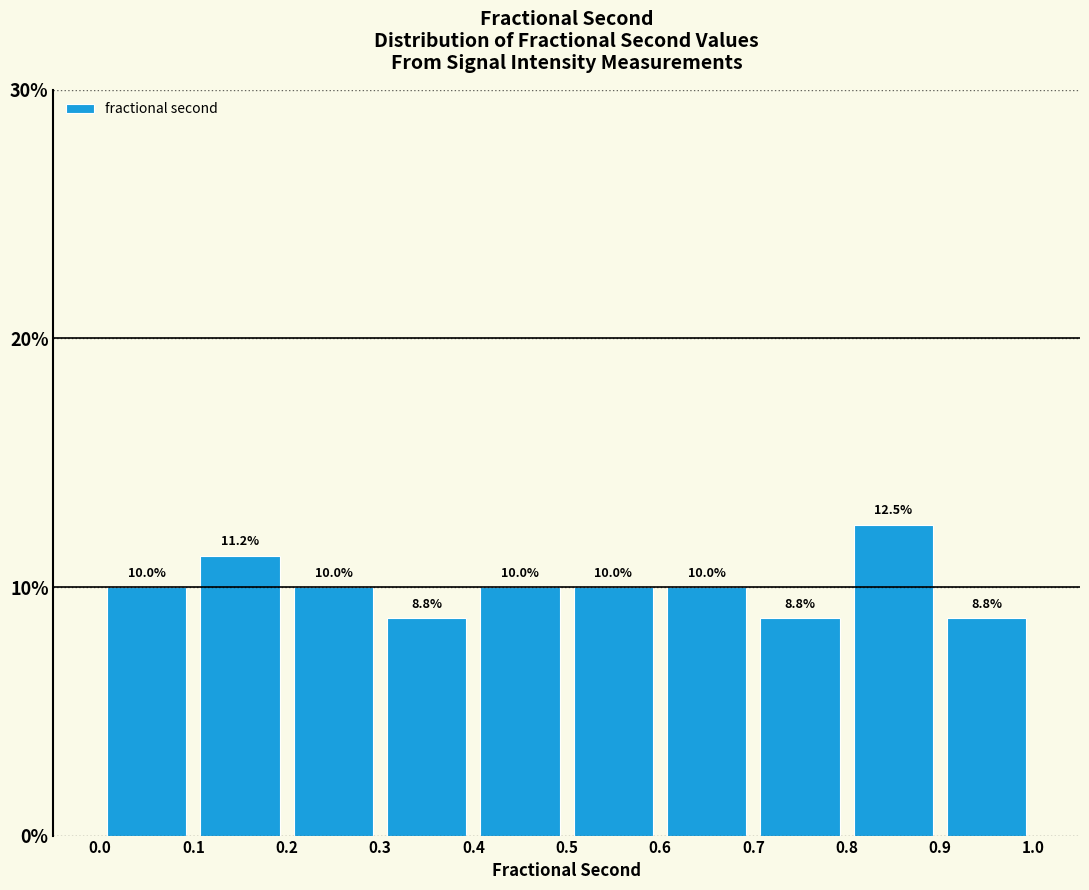

Reading left to right, list every bar in this chart as the range it spans on the x-axis followed by its height.

0.0 to 0.1: 10.0
0.1 to 0.2: 11.2
0.2 to 0.3: 10.0
0.3 to 0.4: 8.8
0.4 to 0.5: 10.0
0.5 to 0.6: 10.0
0.6 to 0.7: 10.0
0.7 to 0.8: 8.8
0.8 to 0.9: 12.5
0.9 to 1.0: 8.8